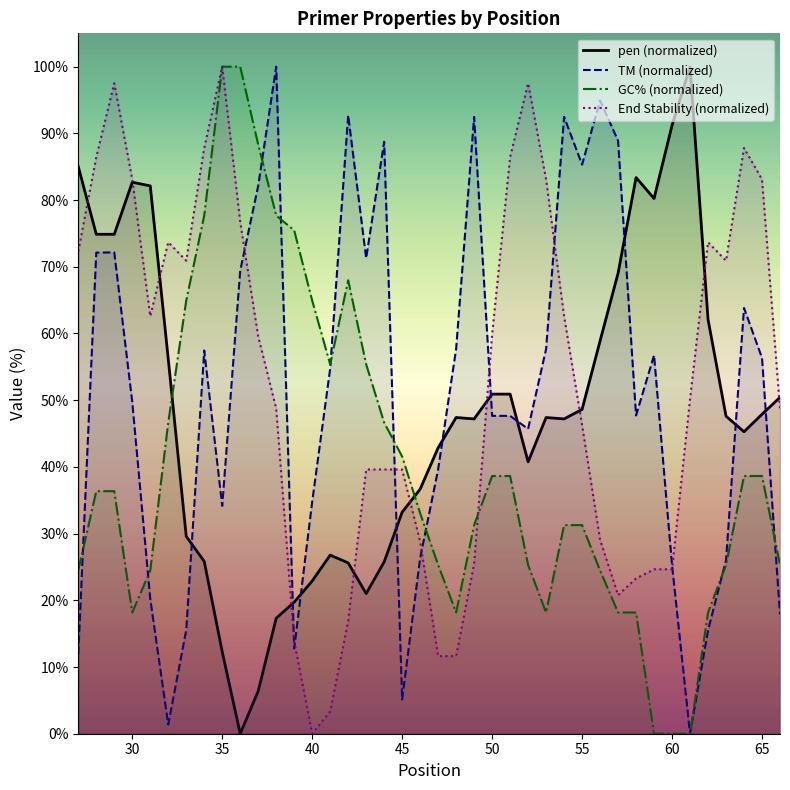

At 35, list the series in order from smallest to largest.

pen, PRIMER_LEFT_0_TM, PRIMER_LEFT_0_GC_PERCENT, PRIMER_LEFT_0_END_STABILITY